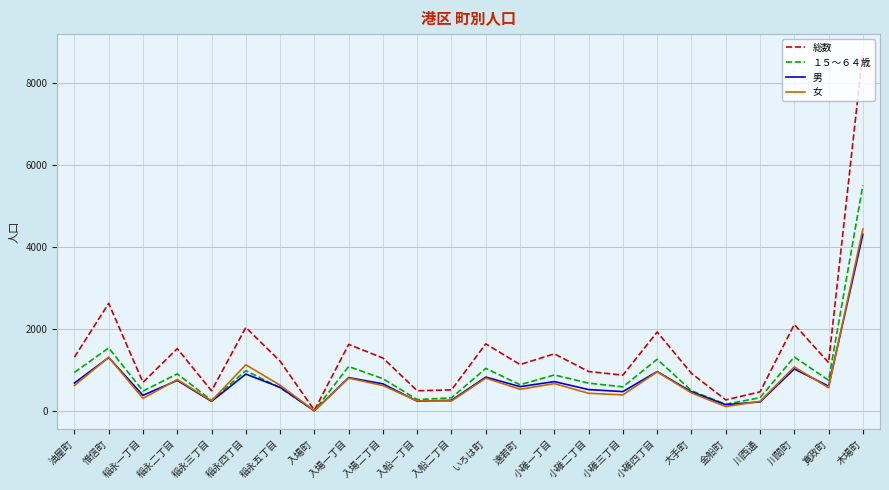

What is the difference between the maximum and minimum values in the 総数 series?

8735